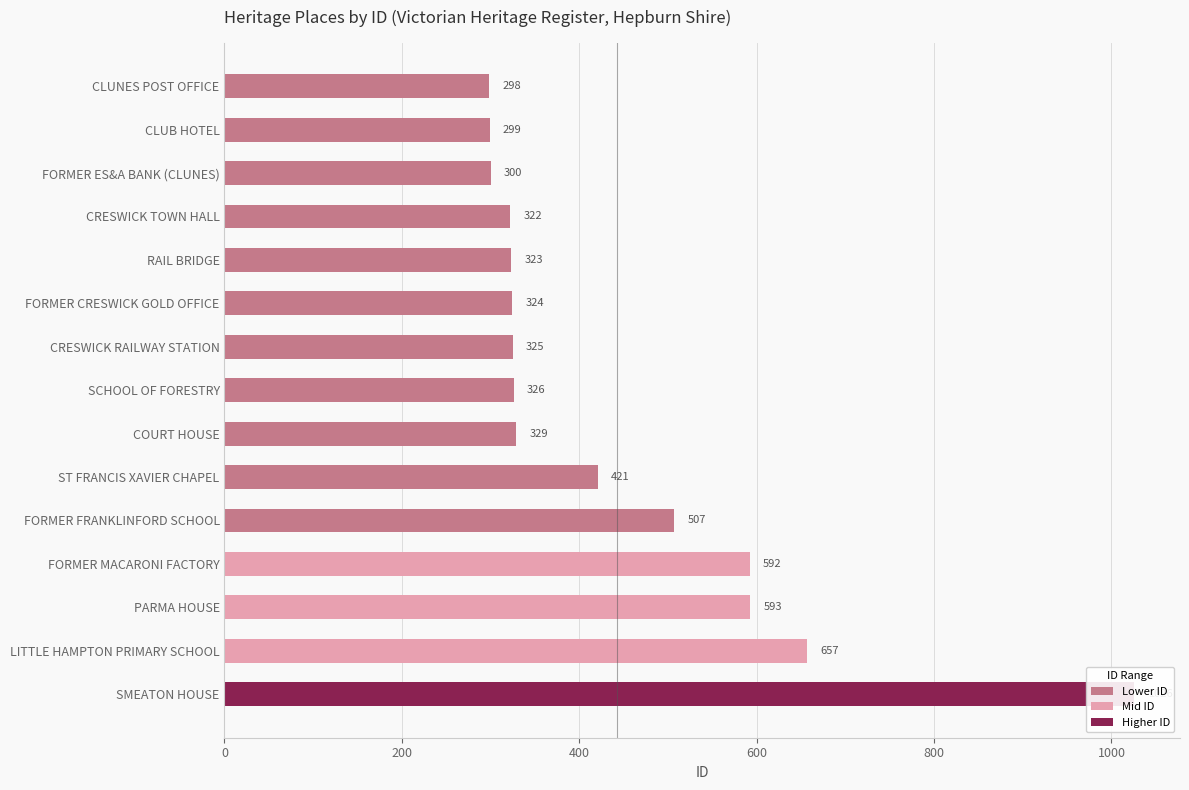

What is the difference between the maximum and second lowest values?

727